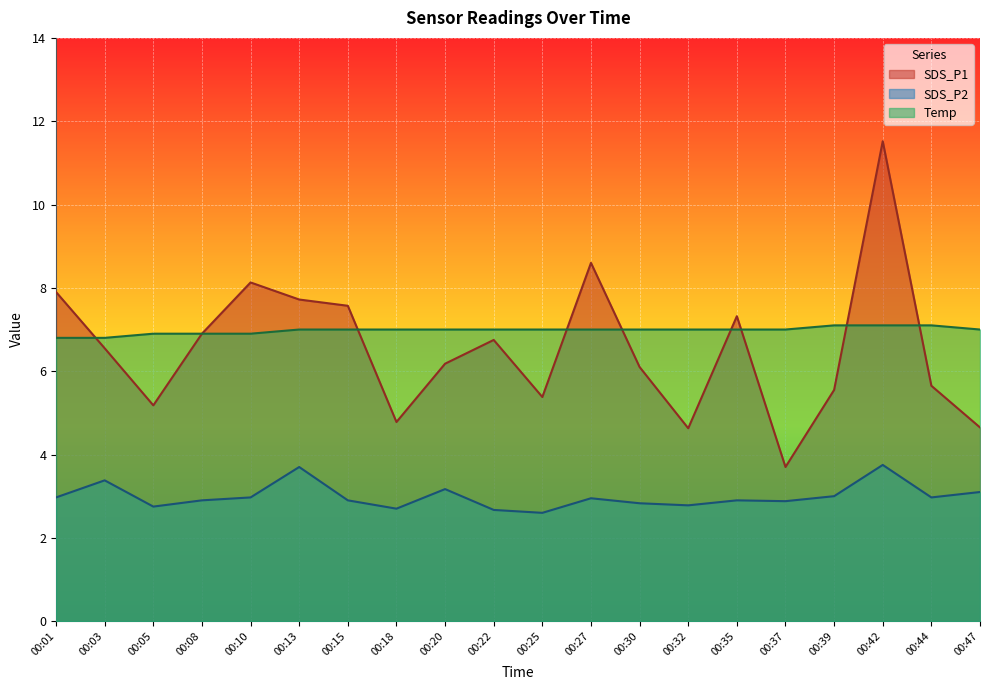

What are all the series names shown in the legend?

SDS_P1, SDS_P2, Temp